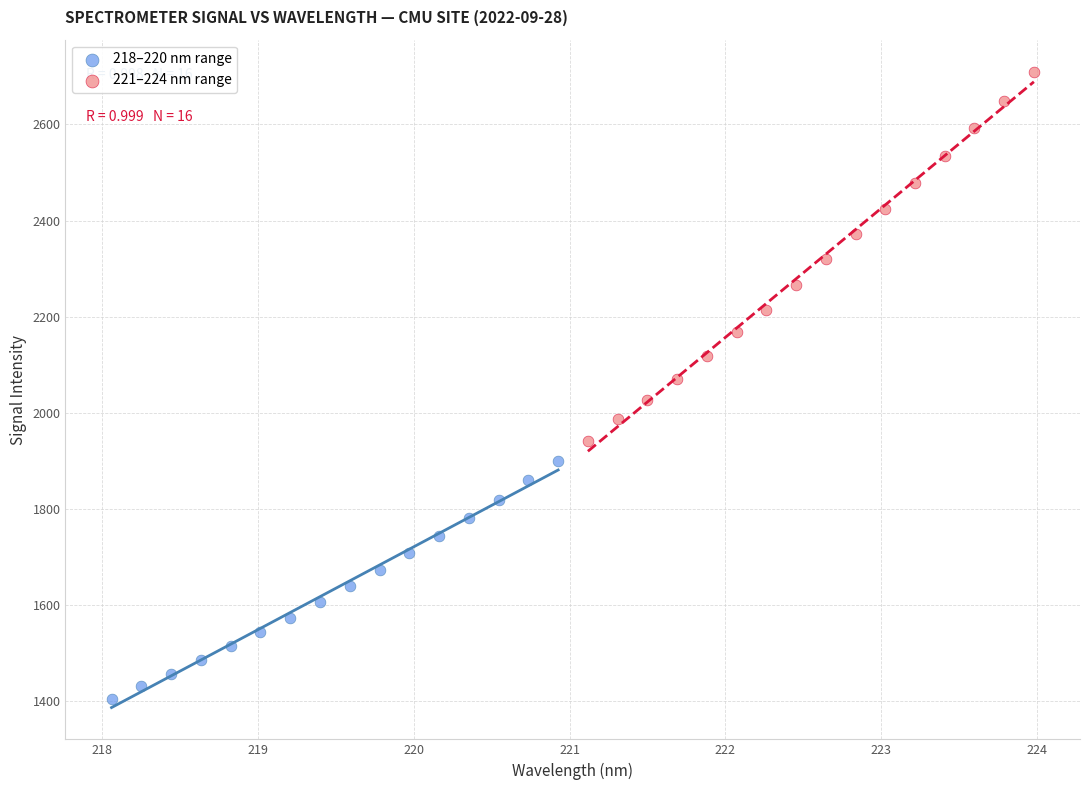

Which series contains the highest Y value?

221–224 nm range